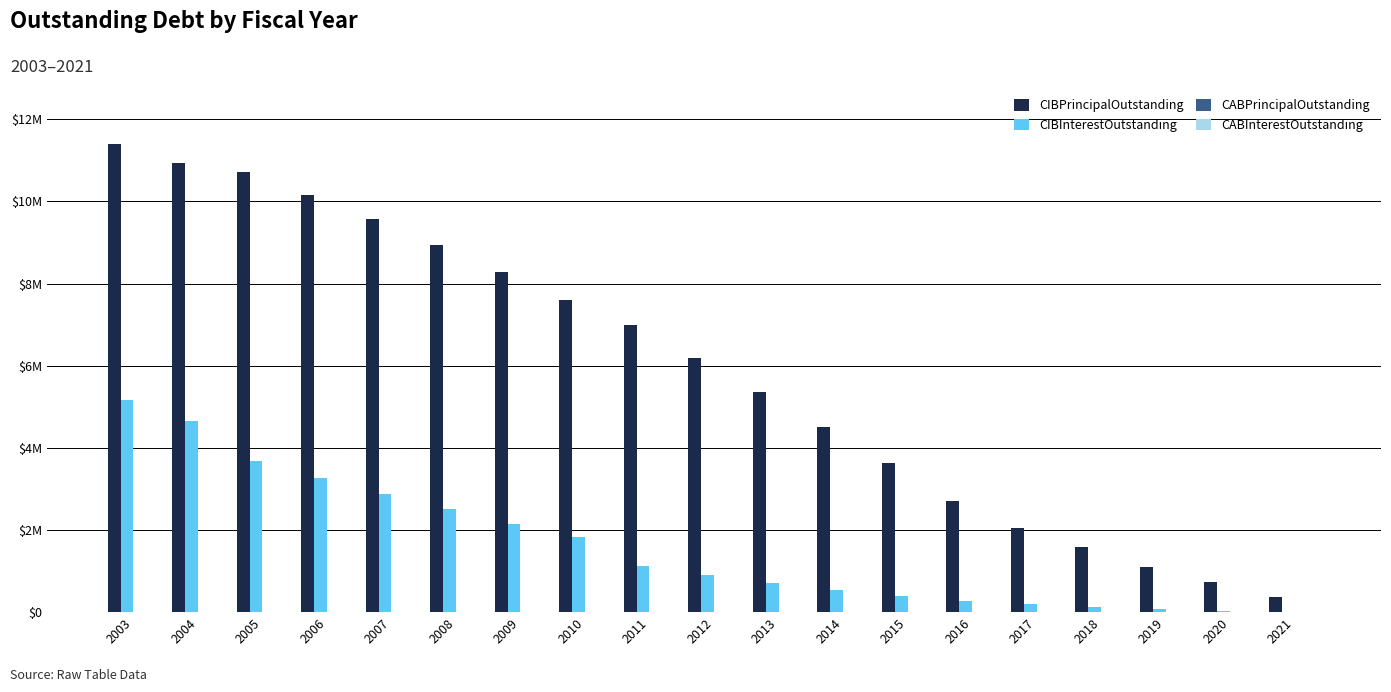

Reading right to left, transcribe all the data shown in this chart.

CIBPrincipalOutstanding: 380000.0	740000.0	1090000.0	1580000.0	2045000.0	2715000.0	3630000.0	4515000.0	5370000.0	6190000.0	6985000.0	7590000.0	8285000.0	8930000.0	9565000.0	10145000.0	10715000.0	10925000.0	11395000.0
CIBInterestOutstanding: 12825.0	37350.0	72812.5	124718.8	192206.2	281368.8	399631.2	545283.8	714861.2	906958.8	1120716.2	1825005.0	2155260.0	2506927.5	2879026.2	3268018.8	3681098.8	4652416.2	5175075.0
CABPrincipalOutstanding: 0.0	0.0	0.0	0.0	0.0	0.0	0.0	0.0	0.0	0.0	0.0	0.0	0.0	0.0	0.0	0.0	0.0	0.0	0.0
CABInterestOutstanding: 0.0	0.0	0.0	0.0	0.0	0.0	0.0	0.0	0.0	0.0	0.0	0.0	0.0	0.0	0.0	0.0	0.0	0.0	0.0